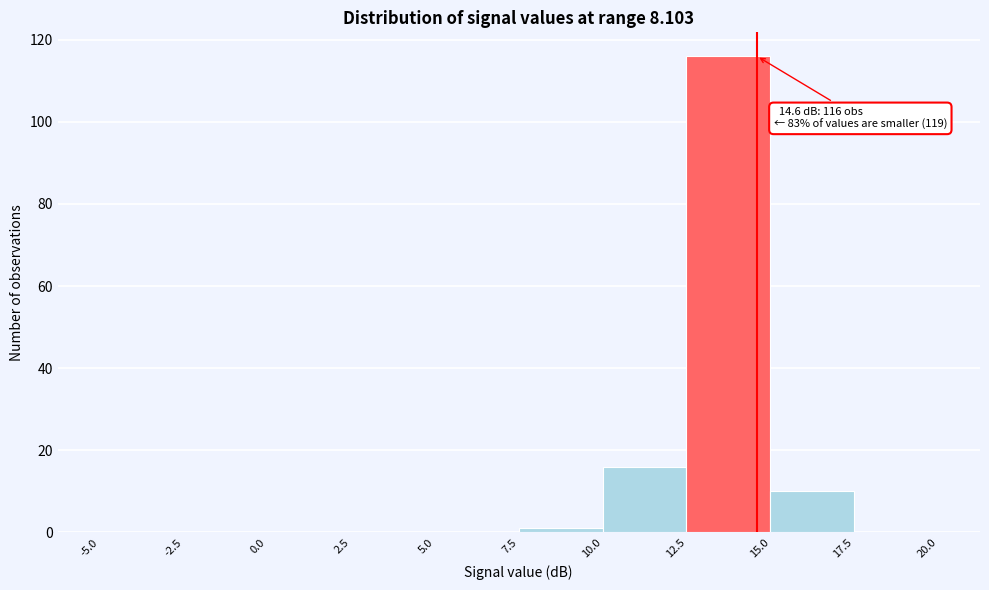

Which range on the x-axis has the tallest bar?

12.5 to 15.0